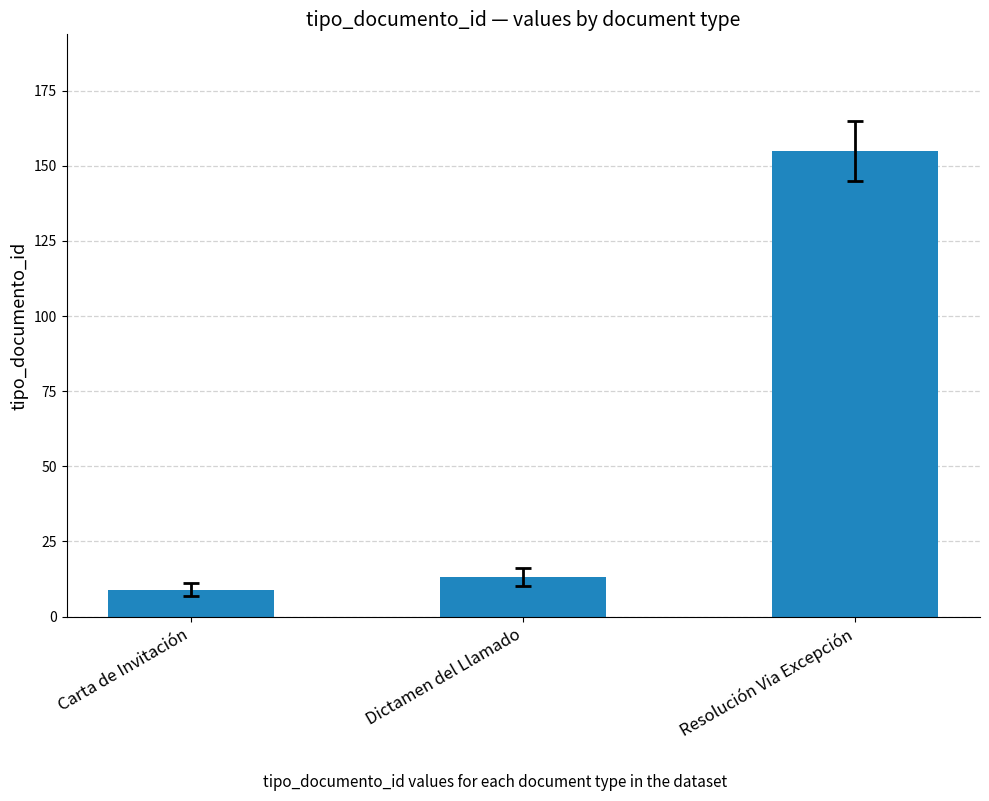

Is it true that the value at Carta de Invitación is 9?

True